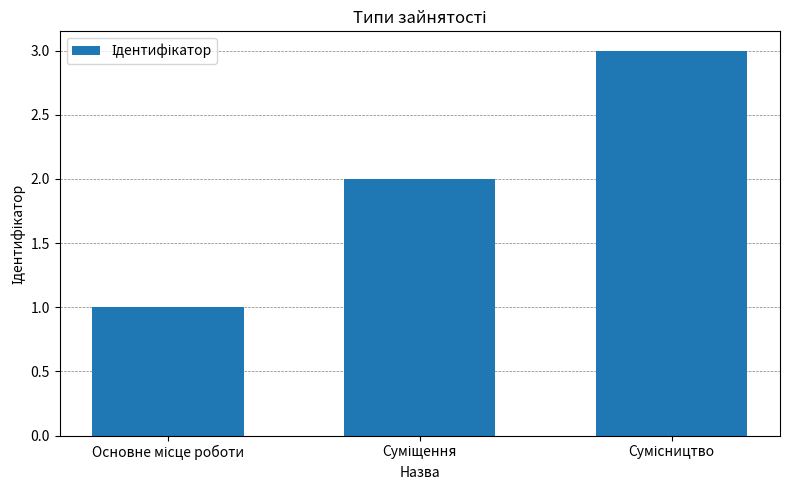

Reading left to right, list all the values displayed in this chart.

1	2	3